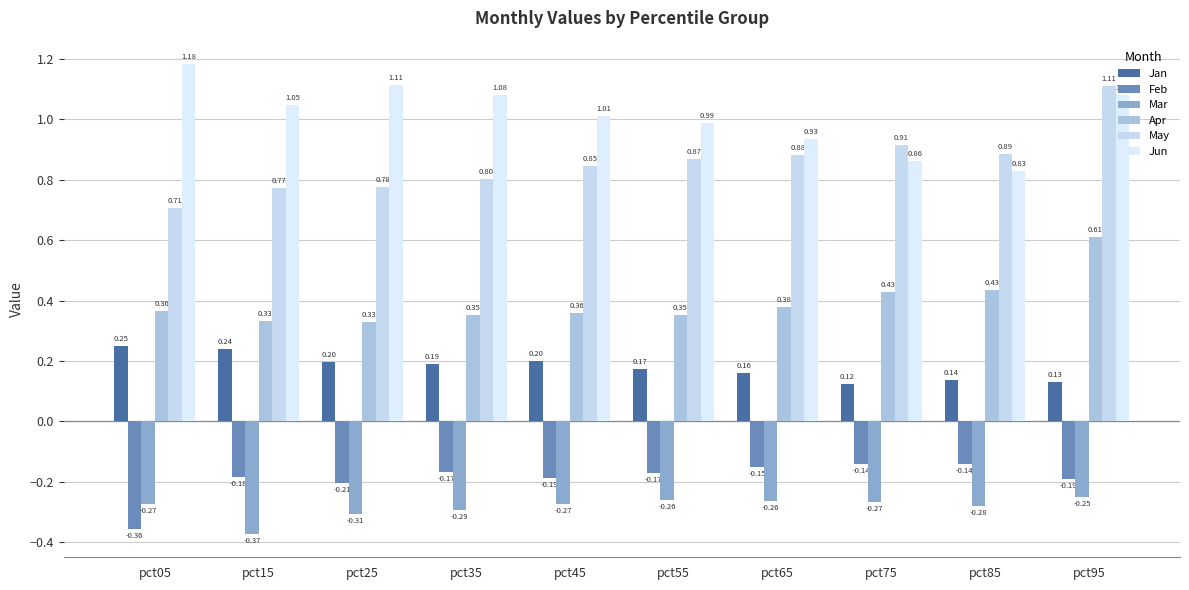

Reading left to right, what are all the values shown in this chart?

Jan: 0.3	0.2	0.2	0.2	0.2	0.2	0.2	0.1	0.1	0.1
Feb: -0.4	-0.2	-0.2	-0.2	-0.2	-0.2	-0.2	-0.1	-0.1	-0.2
Mar: -0.3	-0.4	-0.3	-0.3	-0.3	-0.3	-0.3	-0.3	-0.3	-0.3
Apr: 0.4	0.3	0.3	0.4	0.4	0.4	0.4	0.4	0.4	0.6
May: 0.7	0.8	0.8	0.8	0.8	0.9	0.9	0.9	0.9	1.1
Jun: 1.2	1.0	1.1	1.1	1.0	1.0	0.9	0.9	0.8	1.1